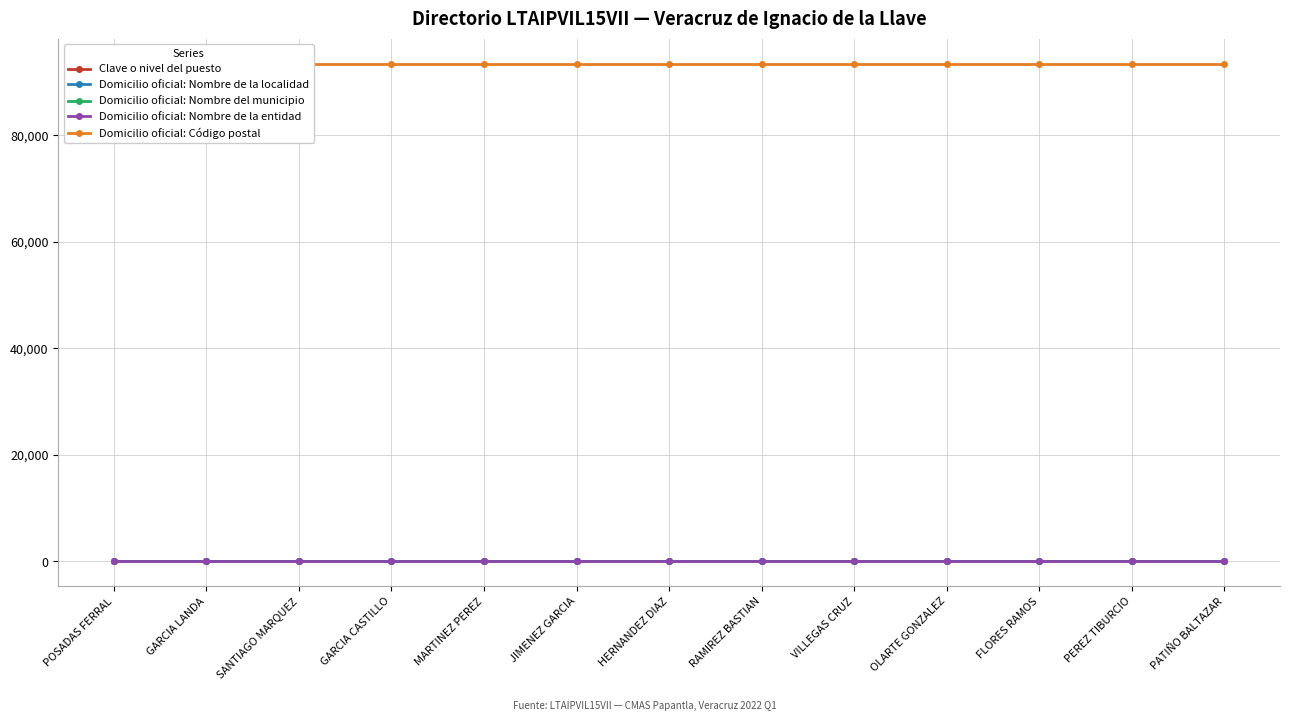

Which series has the largest range (max minus min)?

Clave o nivel del puesto